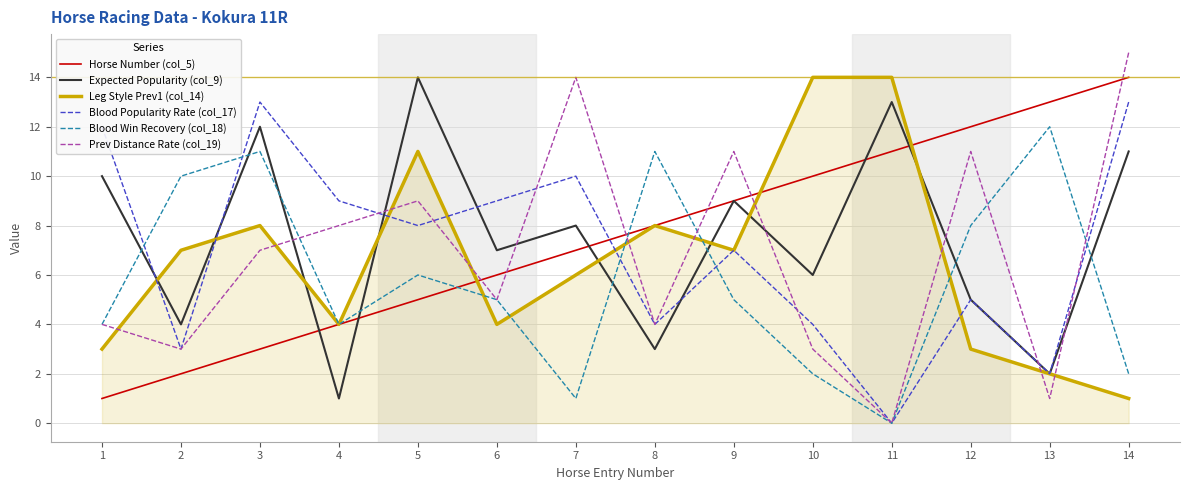

What is the difference between the Expected Popularity (col_9) values at 5 and 3?

2